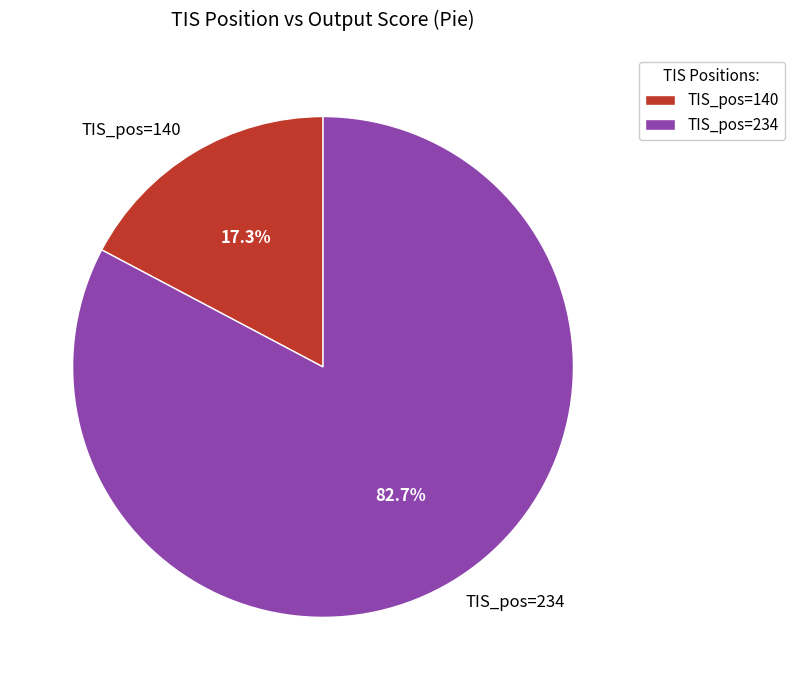

How many slices are in this pie chart?

2